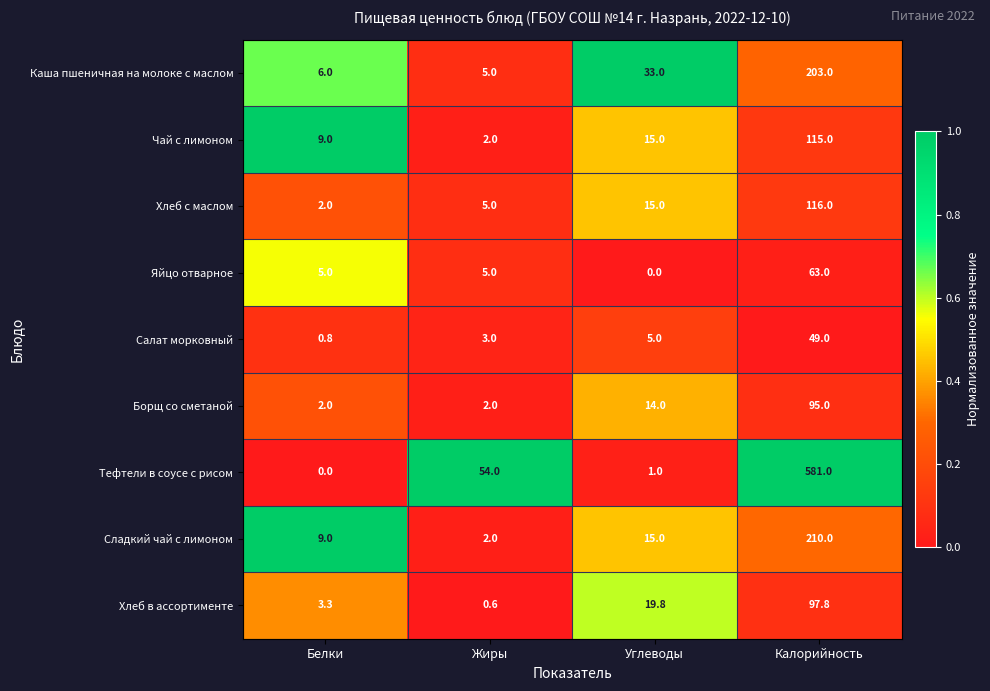

What is the sum of the Сладкий чай с лимоном values at Калорийность and Жиры?

212.0